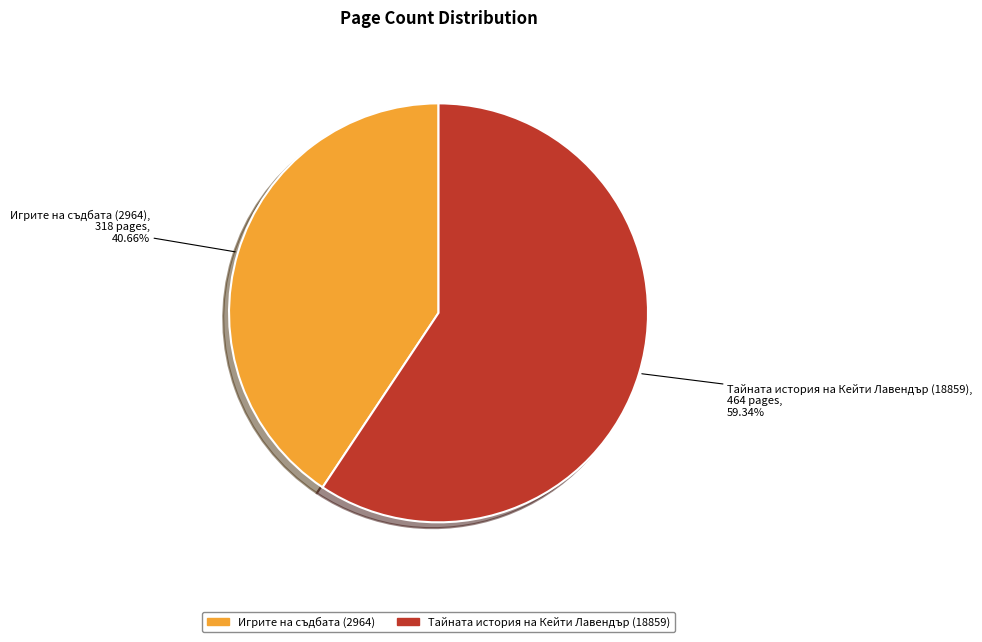

Rank the categories by value from highest to lowest.

Тайната история на Кейти Лавендър (18859), Игрите на съдбата (2964)